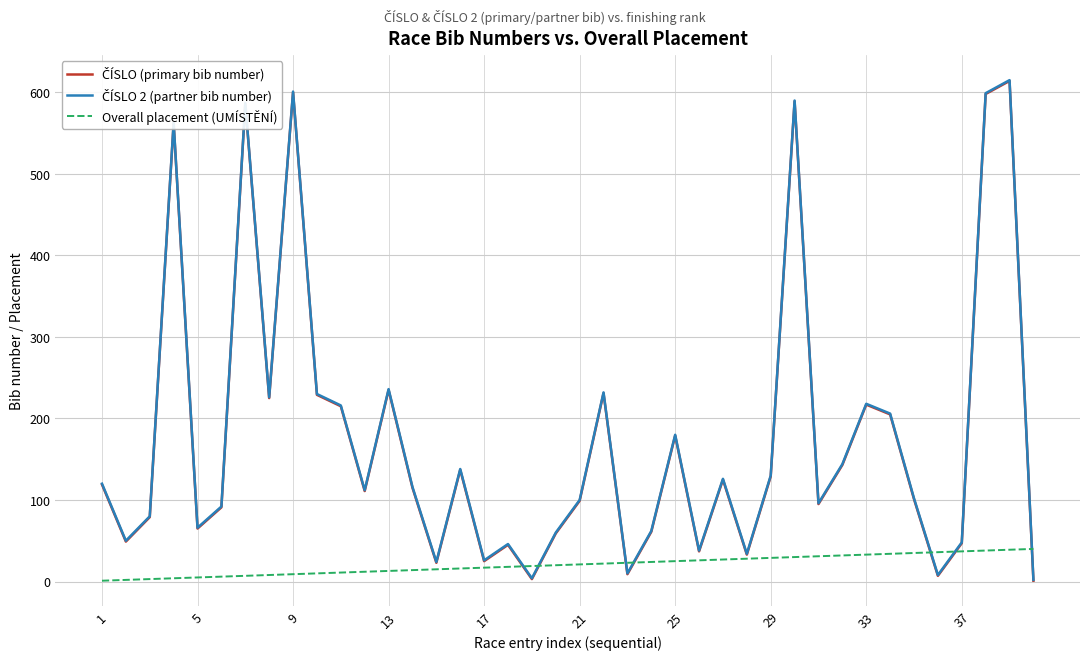

What is the maximum value shown in the chart?

615